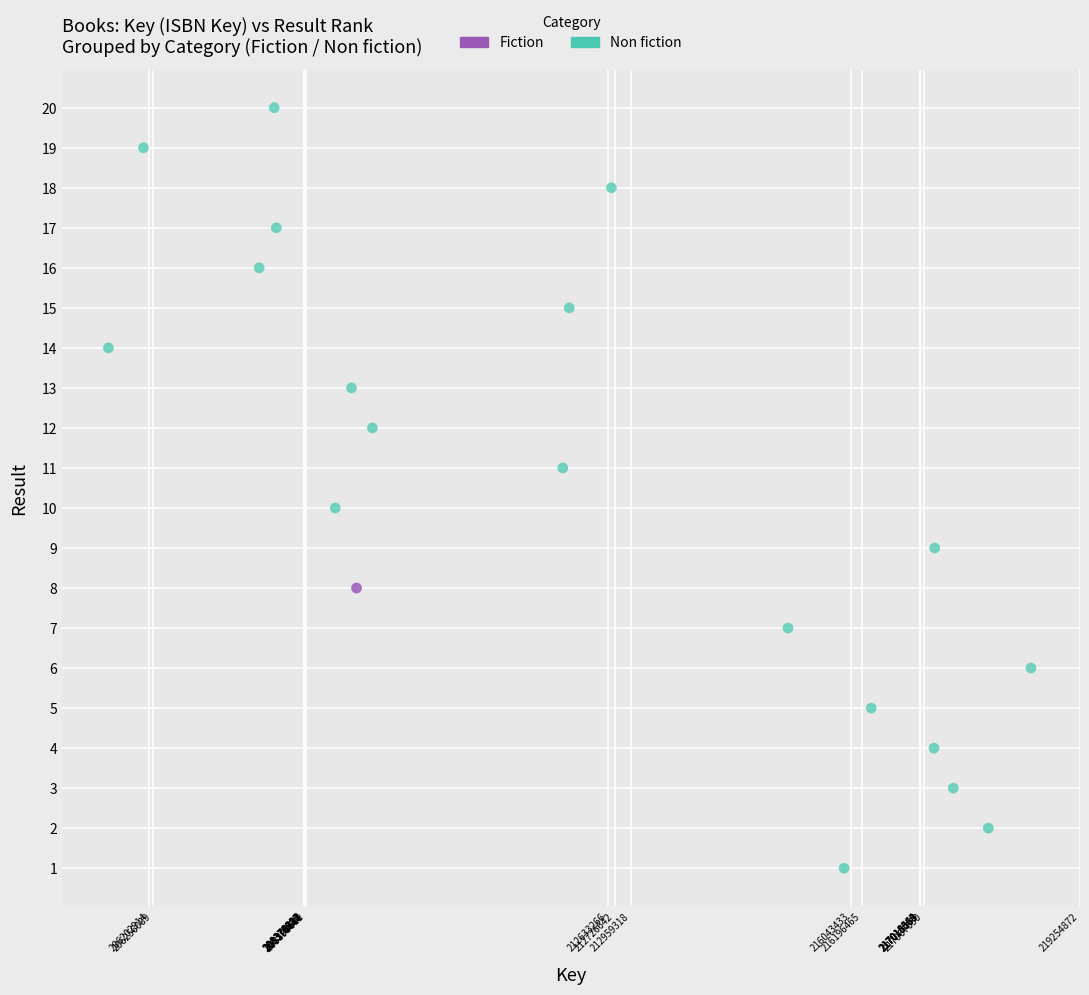

What are all the series names shown in the legend?

Fiction, Non fiction